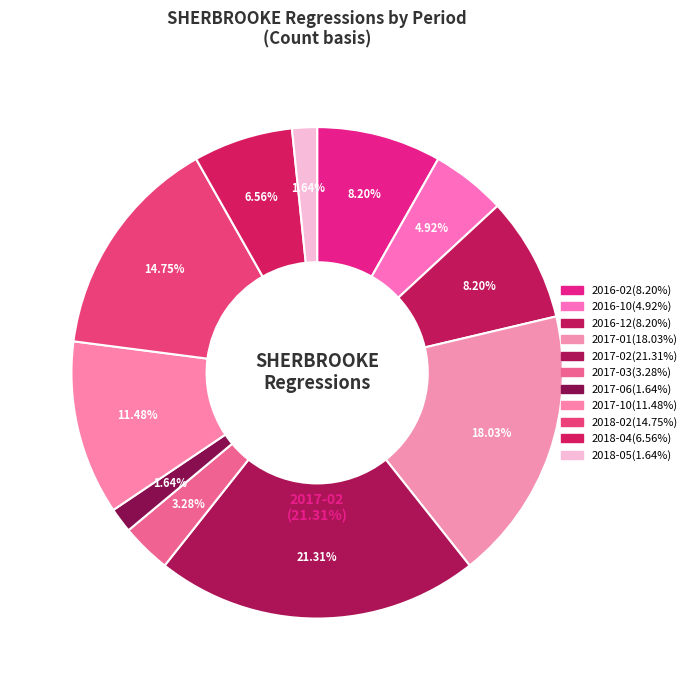

Which category has the biggest portion of the pie?

2017-02